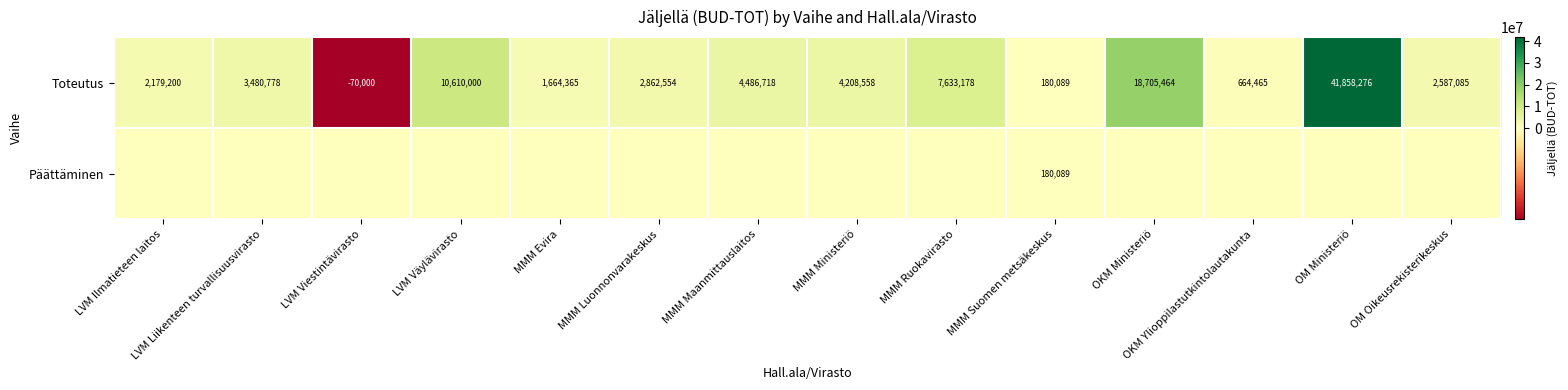

What is the highest value of the Toteutus series?

41858276